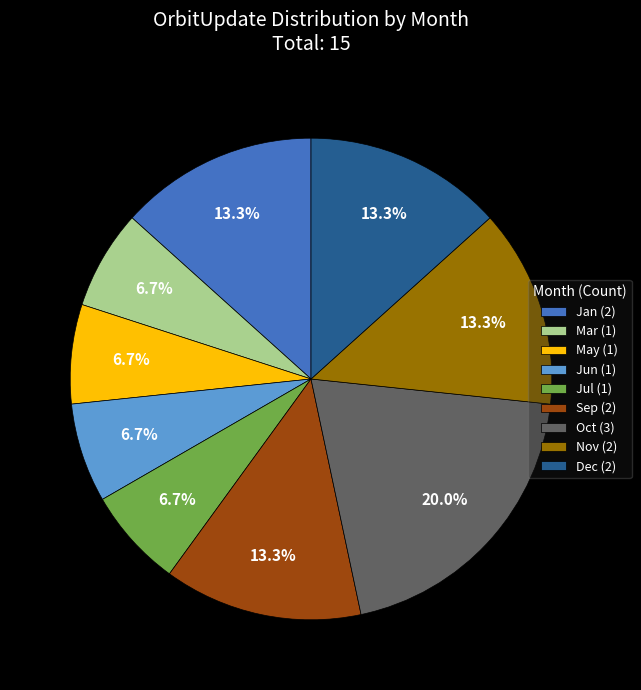

Which slice is the largest?

Oct (3)